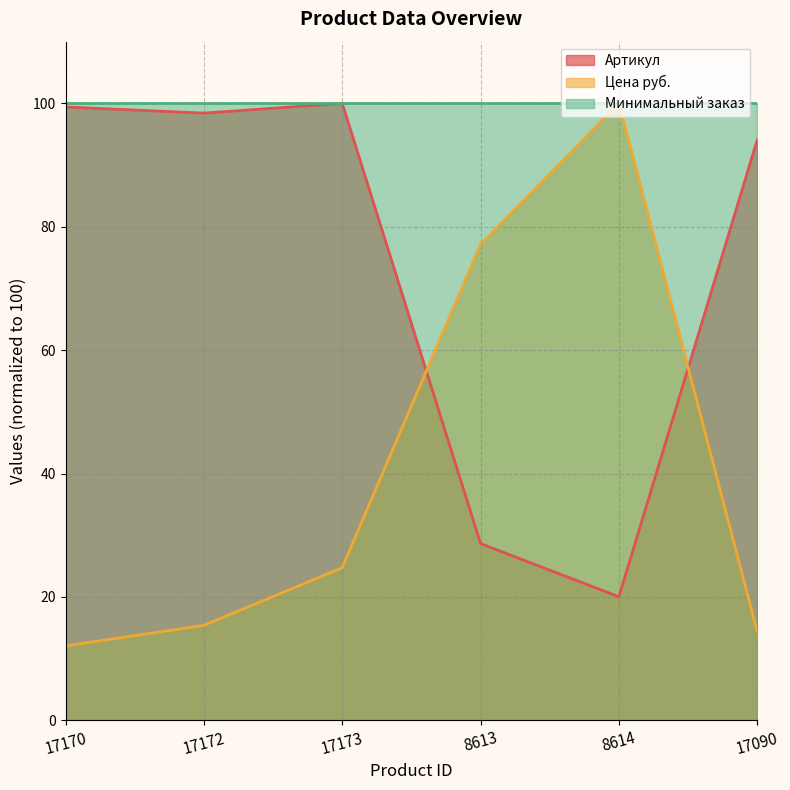

Is it true that Цена руб. equals 108.6 at 8613?

False